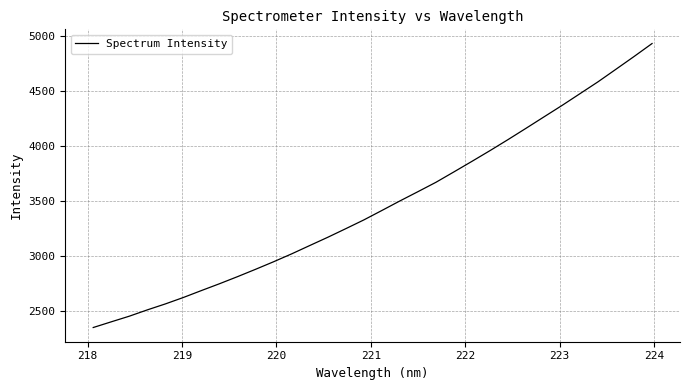

What is the minimum value shown in the chart?

2353.3